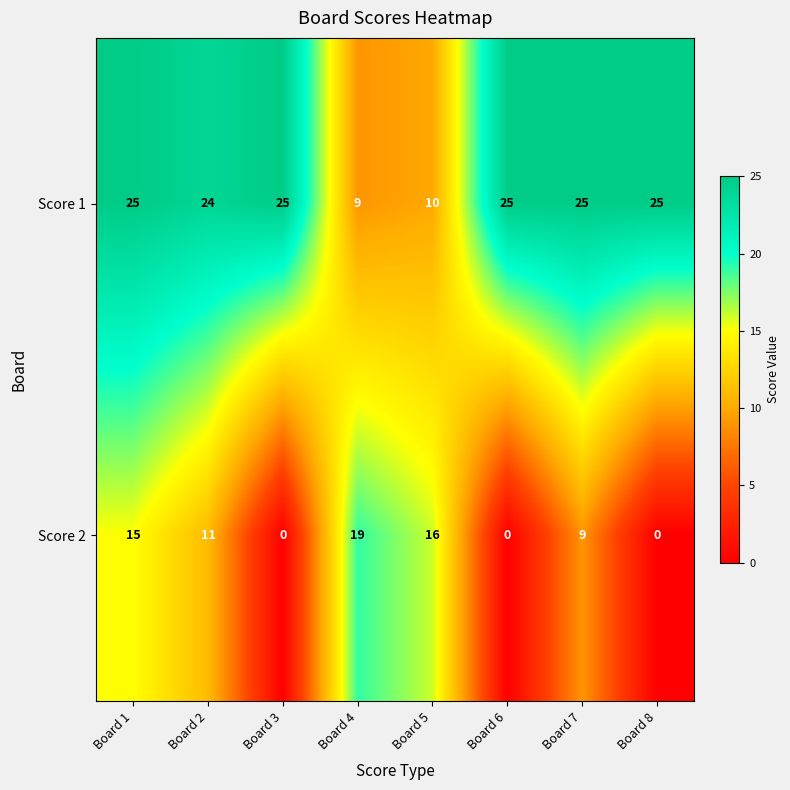

Between Board 1 and Board 8, which series saw the biggest shift?

Score 2